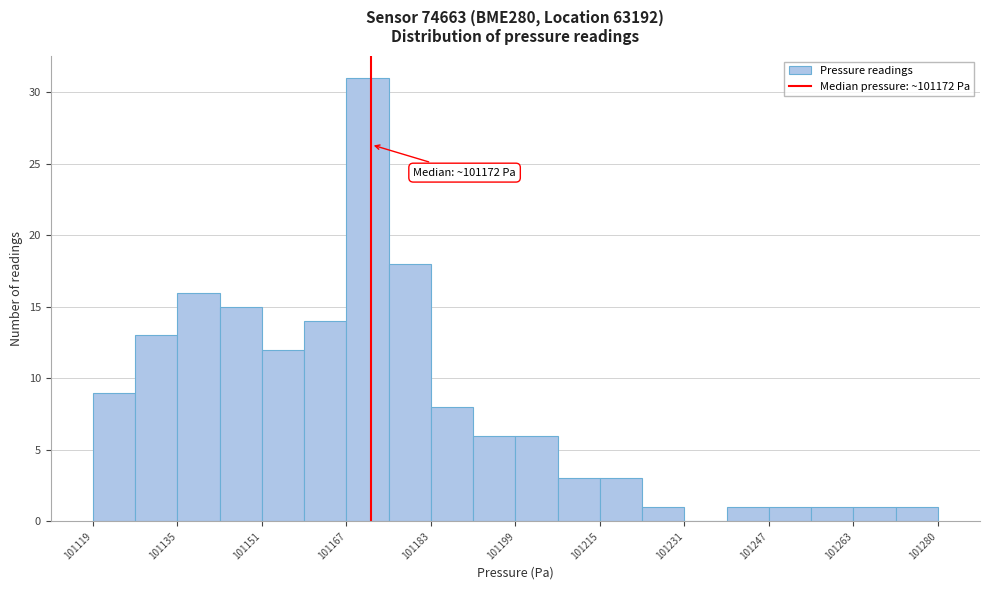

Over which range of the x-axis is the bar tallest?

101168 to 101176